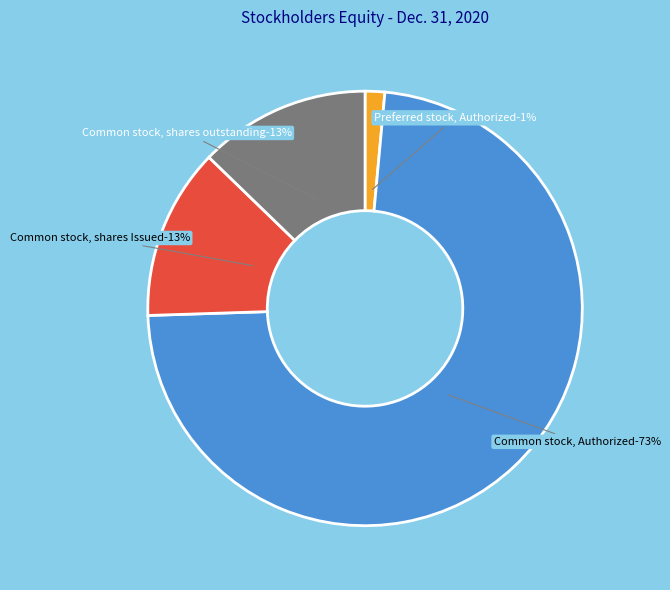

True or false: Preferred stock, Authorized accounts for 1% of the total.

True